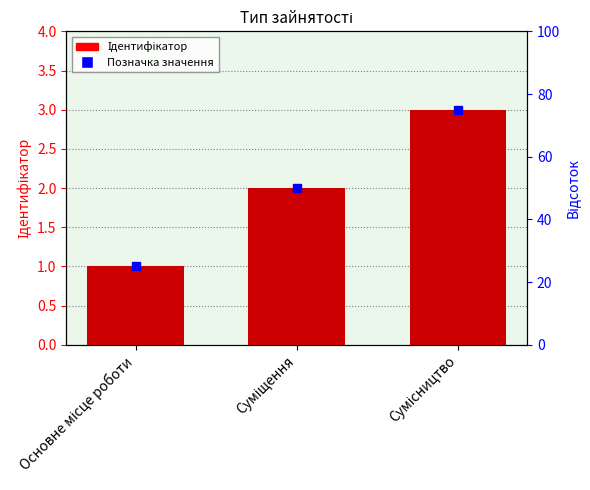

The chart shows a value of 3 at Суміщення. True or false?

False